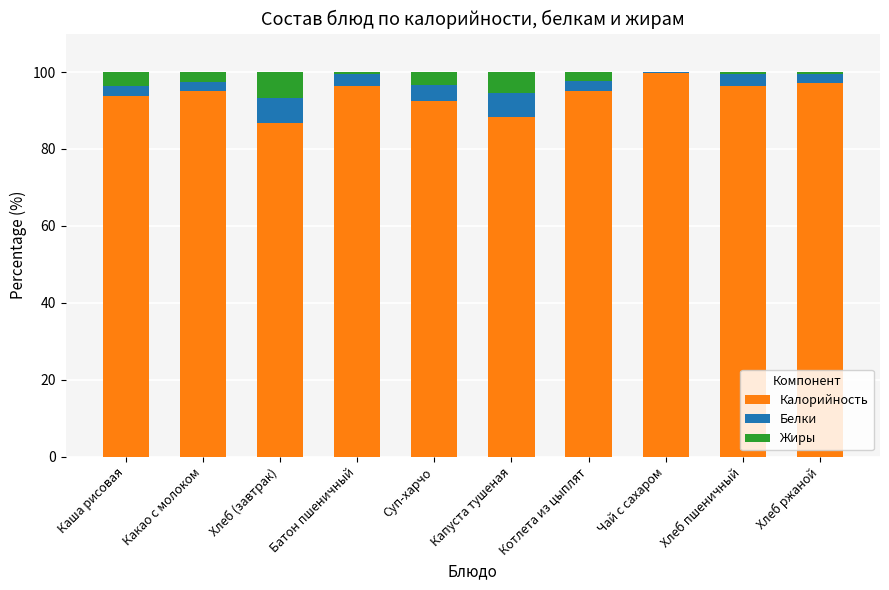

What is the sum of all Калорийность values?

940.7